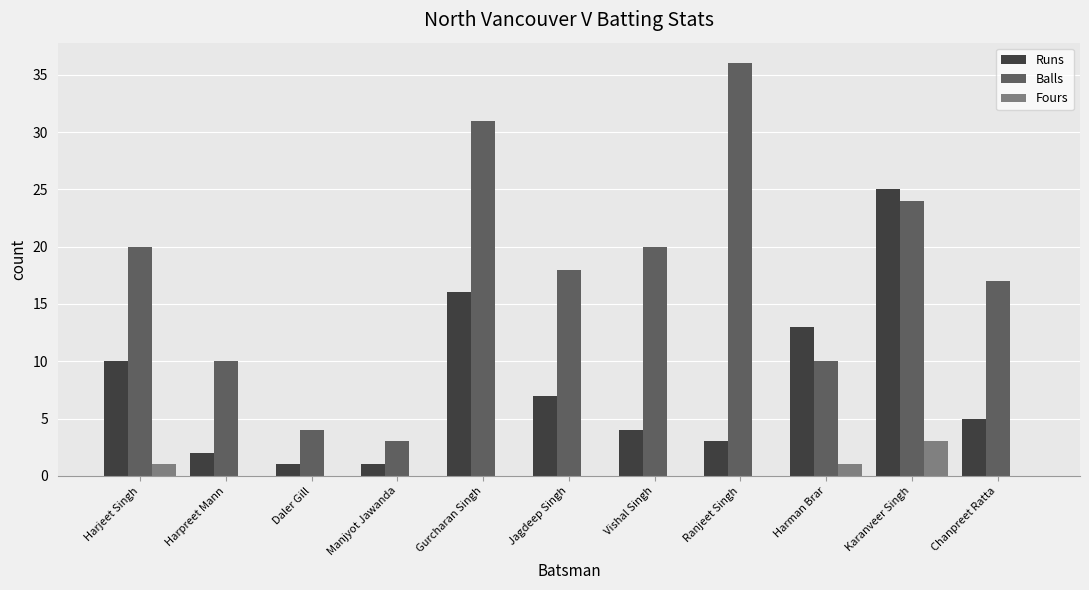

Between Jagdeep Singh and Chanpreet Ratta, which series saw the biggest shift?

Runs